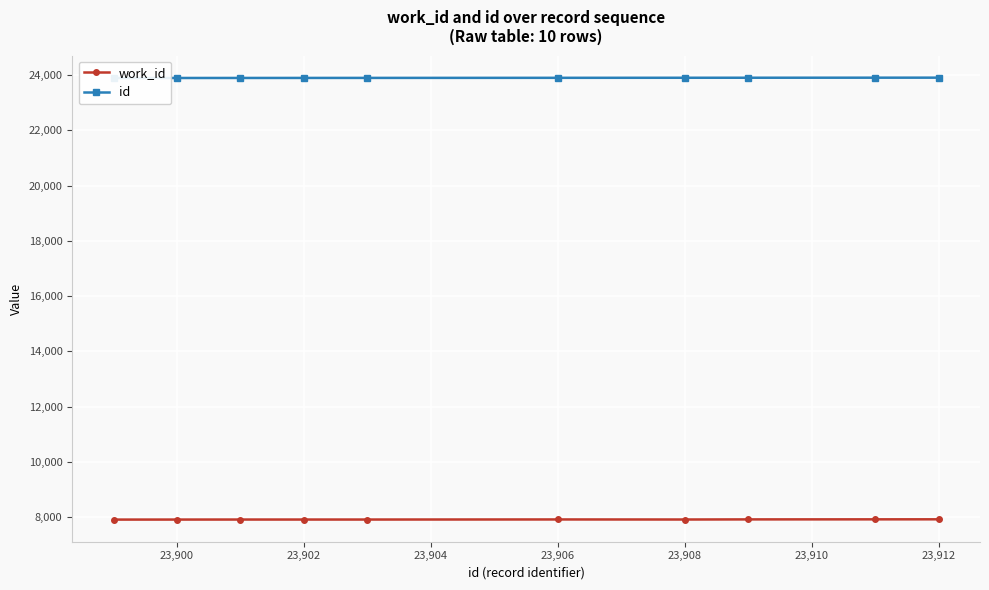

True or false: id and work_id intersect in this chart.

False